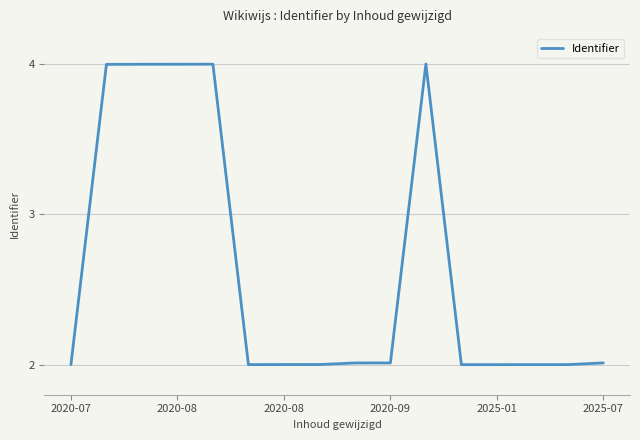

What is the greatest value displayed?

4.0